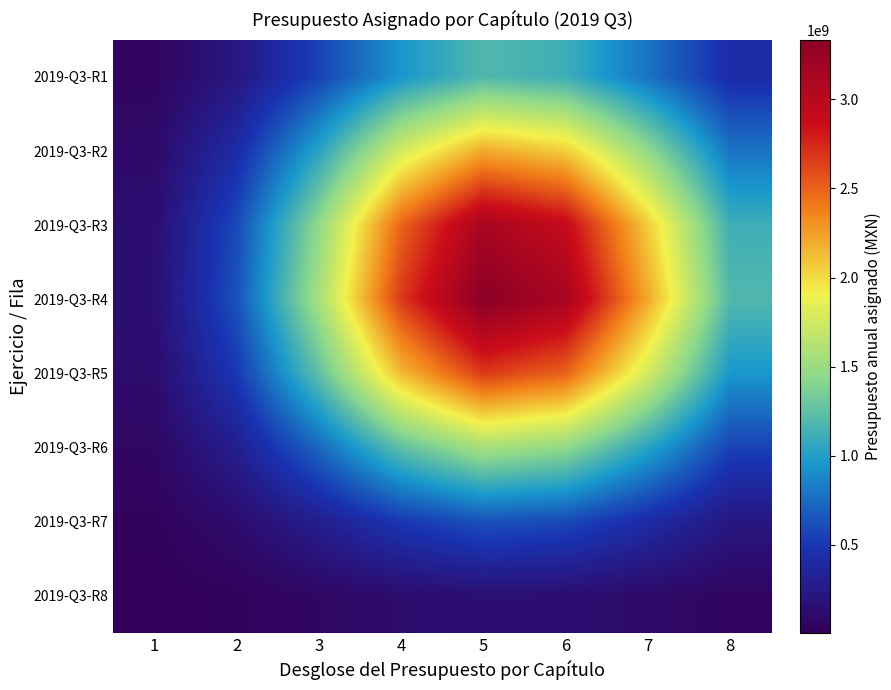

What is the greatest value displayed?

3334411774.2